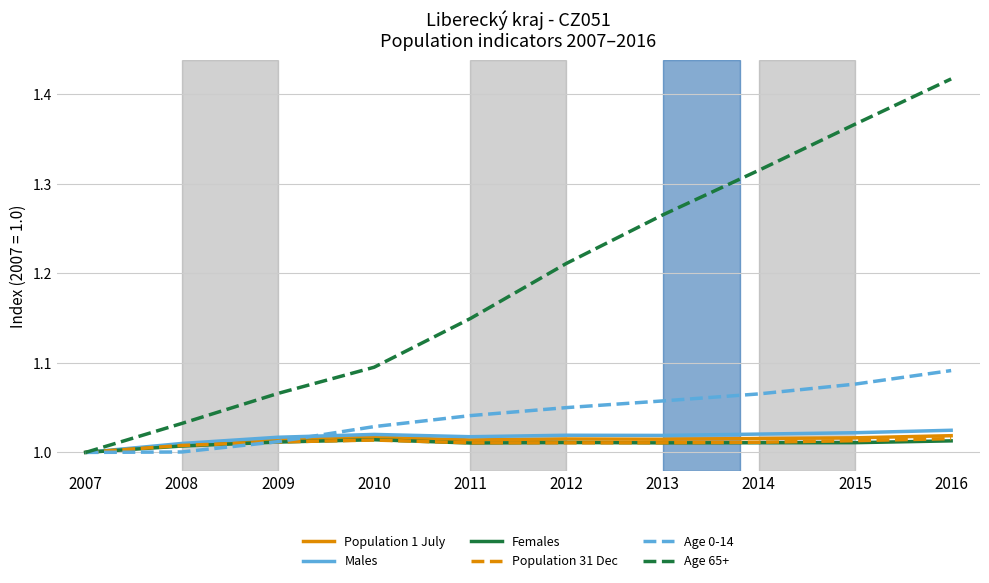

Which label corresponds to the largest value in the chart?

2016